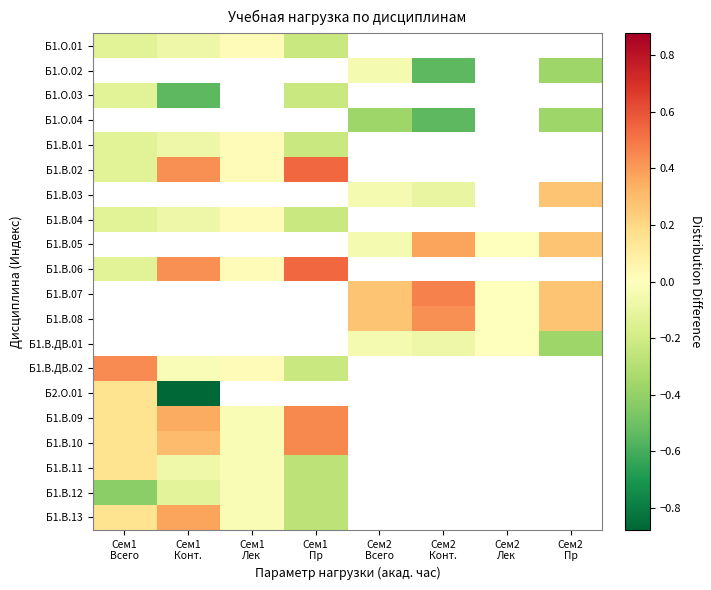

Which series changed the most between Сем2 Лек and Сем2 Пр?

Б1.В.ДВ.01